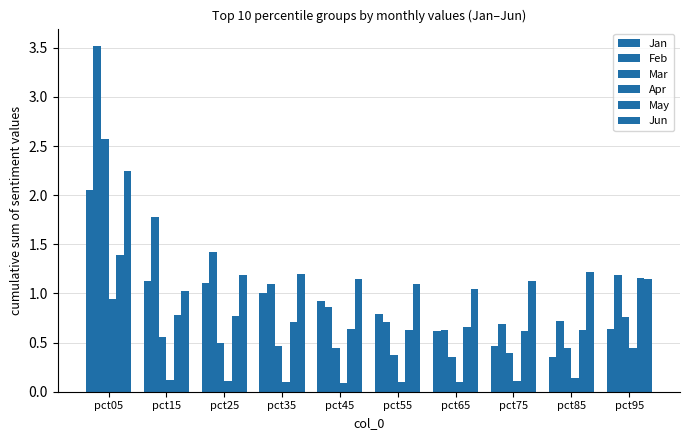

Reading right to left, transcribe all the data shown in this chart.

Jan: pct95=0.6	pct85=0.3	pct75=0.5	pct65=0.6	pct55=0.8	pct45=0.9	pct35=1.0	pct25=1.1	pct15=1.1	pct05=2.0
Feb: pct95=1.2	pct85=0.7	pct75=0.7	pct65=0.6	pct55=0.7	pct45=0.9	pct35=1.1	pct25=1.4	pct15=1.8	pct05=3.5
Mar: pct95=0.8	pct85=0.4	pct75=0.4	pct65=0.4	pct55=0.4	pct45=0.4	pct35=0.5	pct25=0.5	pct15=0.6	pct05=2.6
Apr: pct95=0.4	pct85=0.1	pct75=0.1	pct65=0.1	pct55=0.1	pct45=0.1	pct35=0.1	pct25=0.1	pct15=0.1	pct05=0.9
May: pct95=1.2	pct85=0.6	pct75=0.6	pct65=0.7	pct55=0.6	pct45=0.6	pct35=0.7	pct25=0.8	pct15=0.8	pct05=1.4
Jun: pct95=1.1	pct85=1.2	pct75=1.1	pct65=1.0	pct55=1.1	pct45=1.2	pct35=1.2	pct25=1.2	pct15=1.0	pct05=2.2